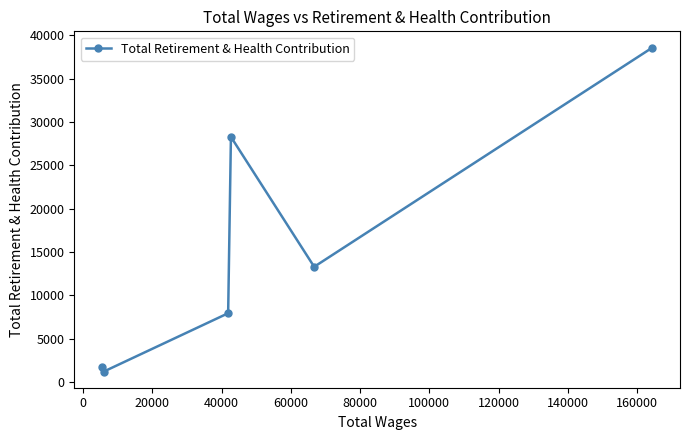

What is the smallest value displayed?

1201